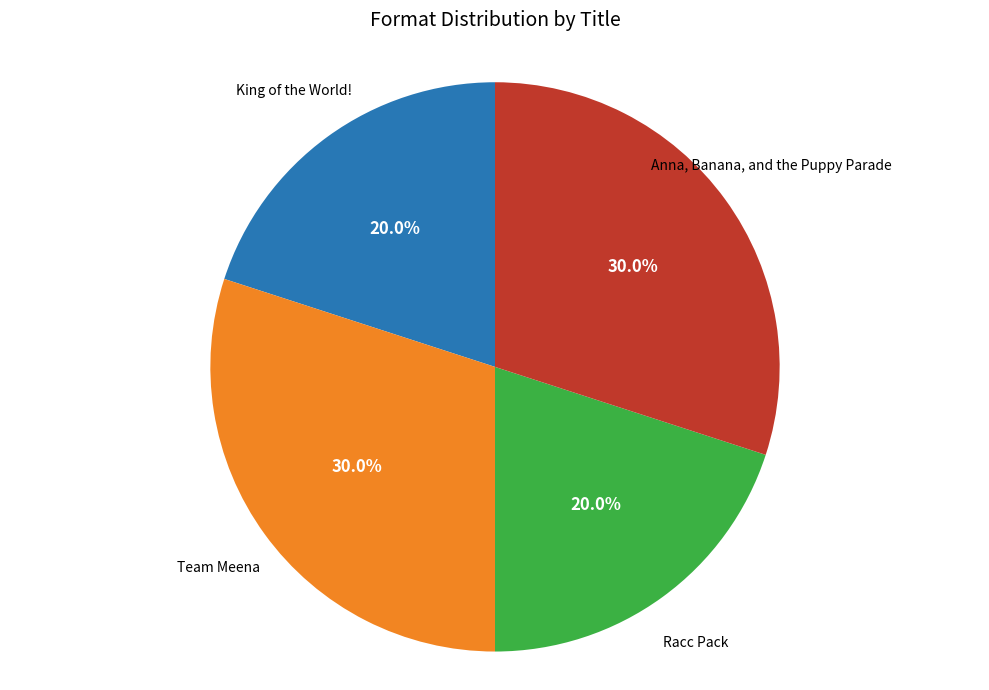

Count the number of slices in the pie.

4